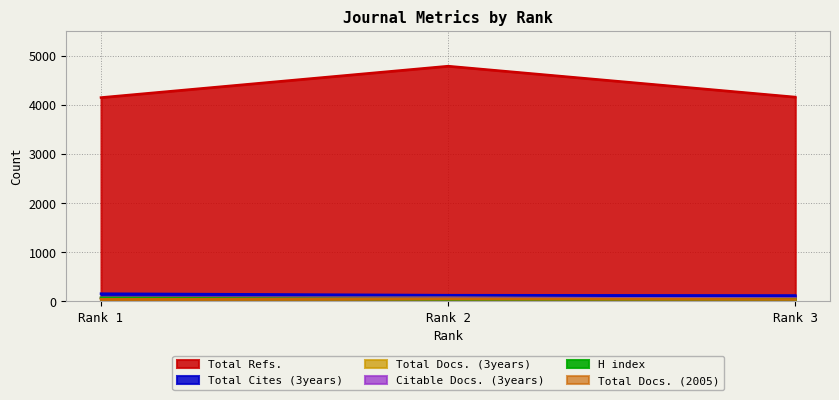

What is the total value across all series at Rank 1?

4554